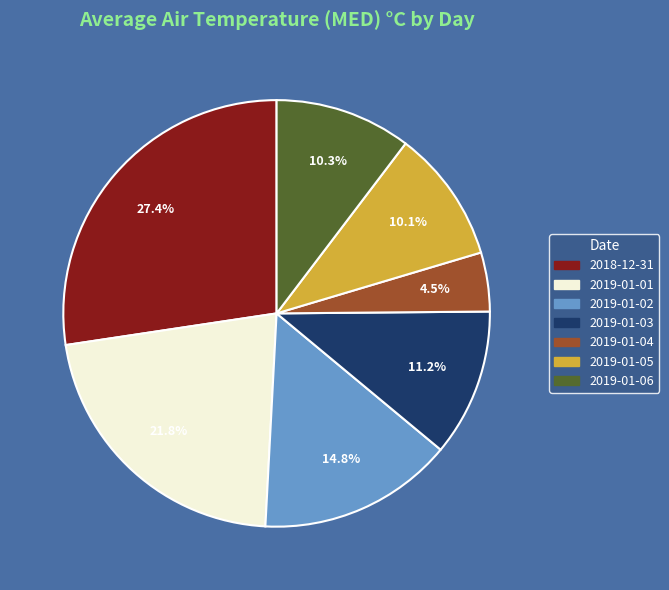

Between 2019-01-01 and 2019-01-02, which is larger?

2019-01-01